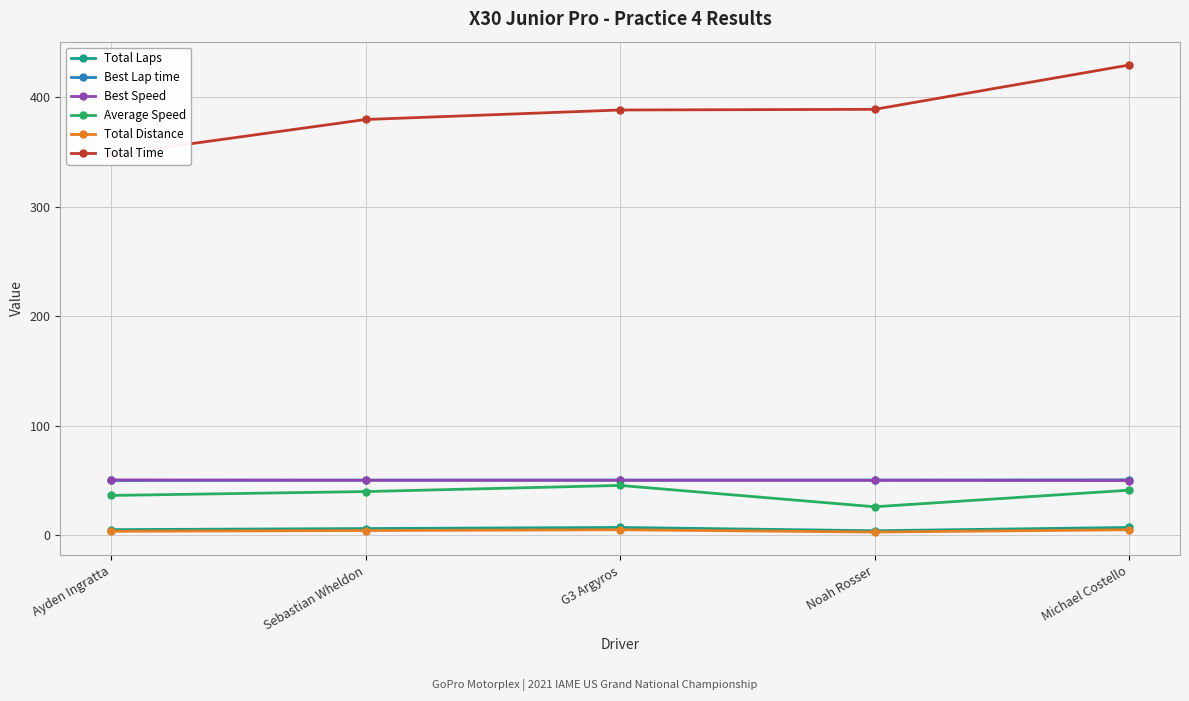

What is the difference between the maximum and second lowest values in the Best Lap time series?

0.2